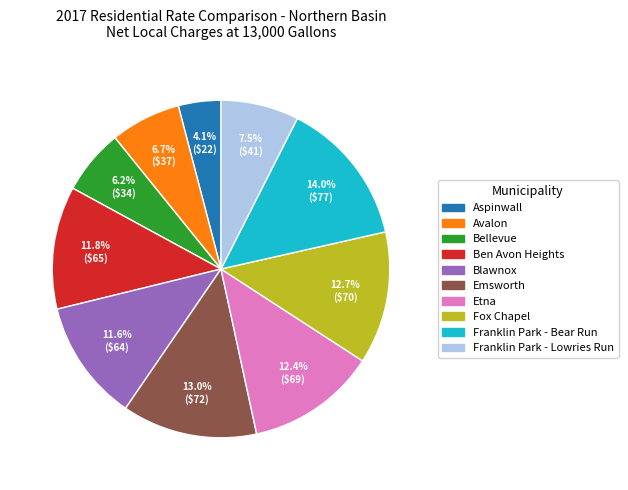

Which slice is the smallest?

Aspinwall